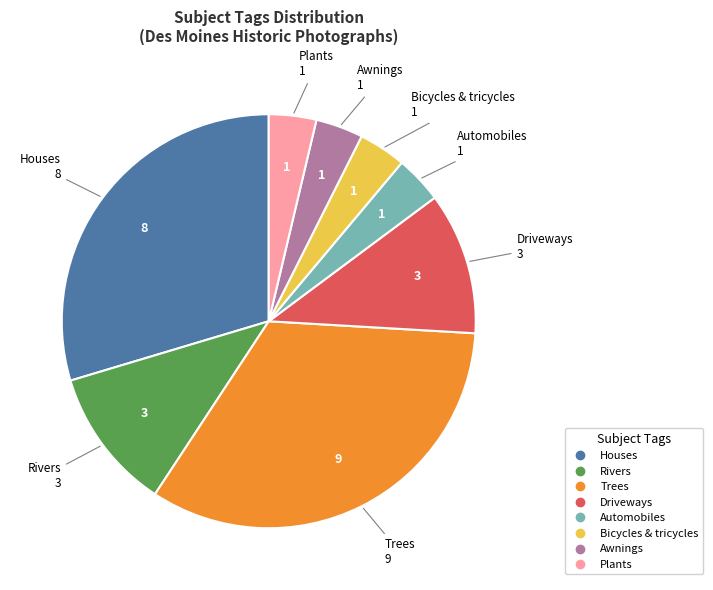

Combined, do Houses and Awnings account for over 50%?

No